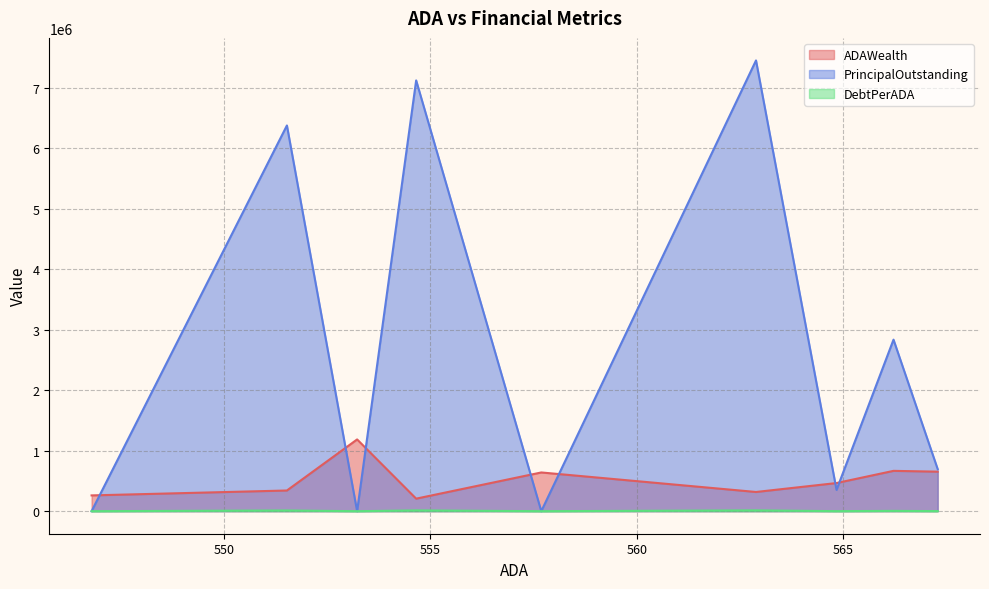

Which series has the largest range (max minus min)?

PrincipalOutstanding